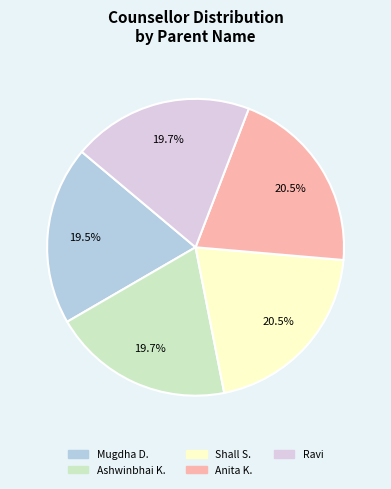

What portion of the pie excludes Shall S.?

79.5%